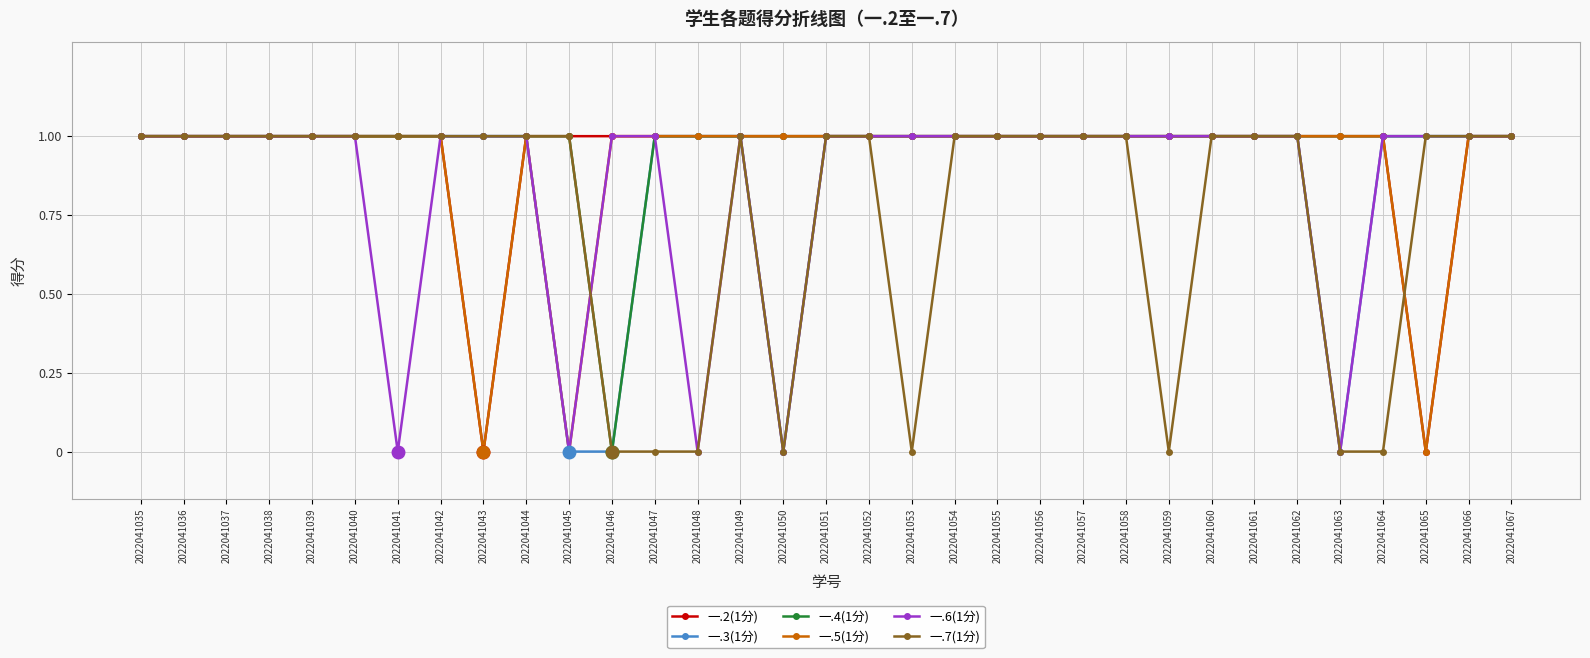

What is the total value across all series at 2022041035?

6